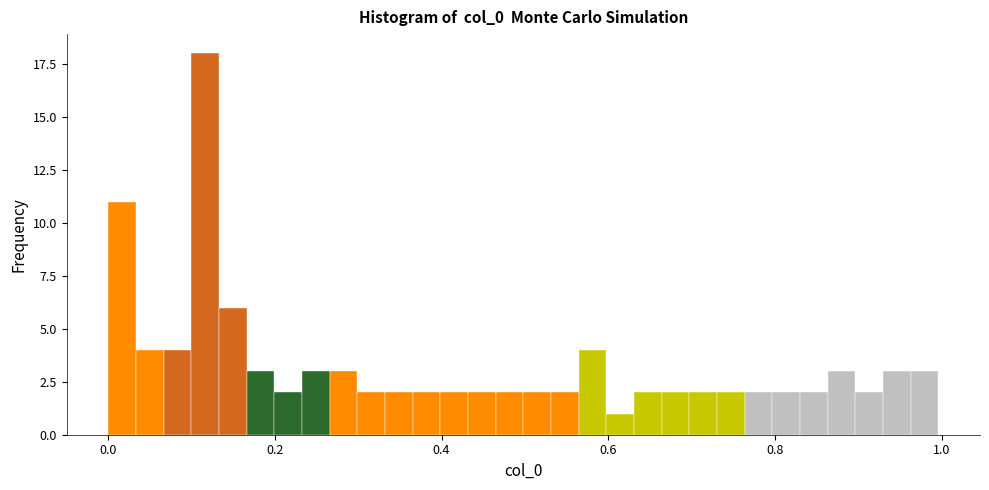

Around what value on the x-axis is the tallest bar? Give the approximate position of its centre, as read against the axis.

0.12